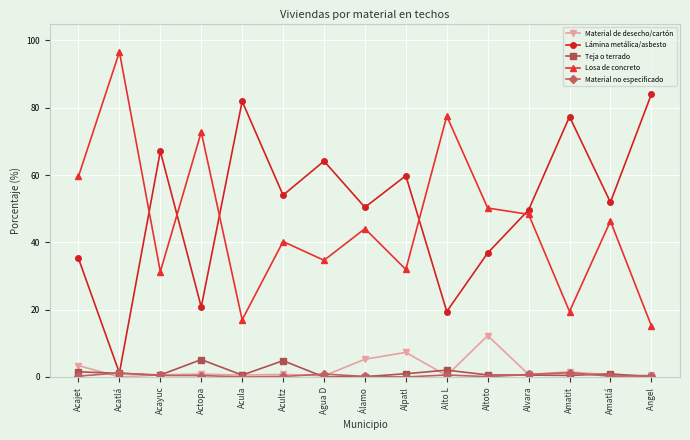

At how many categories does at least one series exceed 32?

15